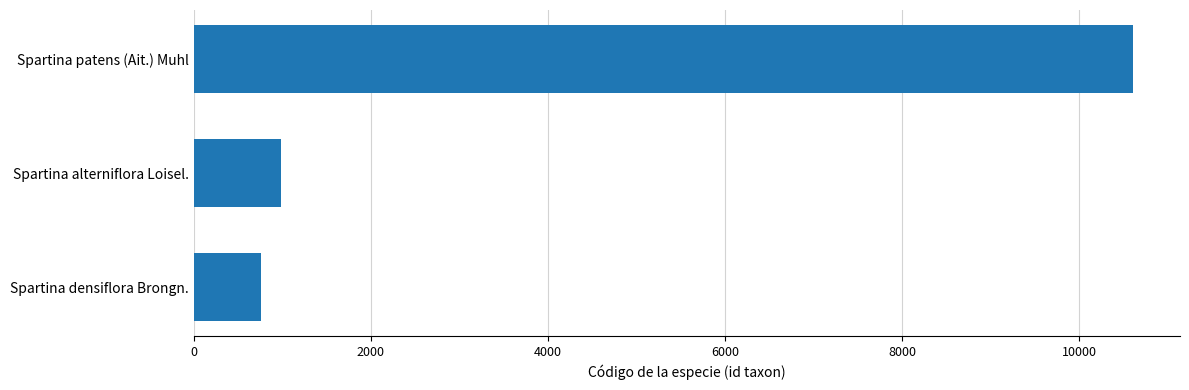

The chart shows a value of 18412 at Spartina patens (Ait.) Muhl. True or false?

False